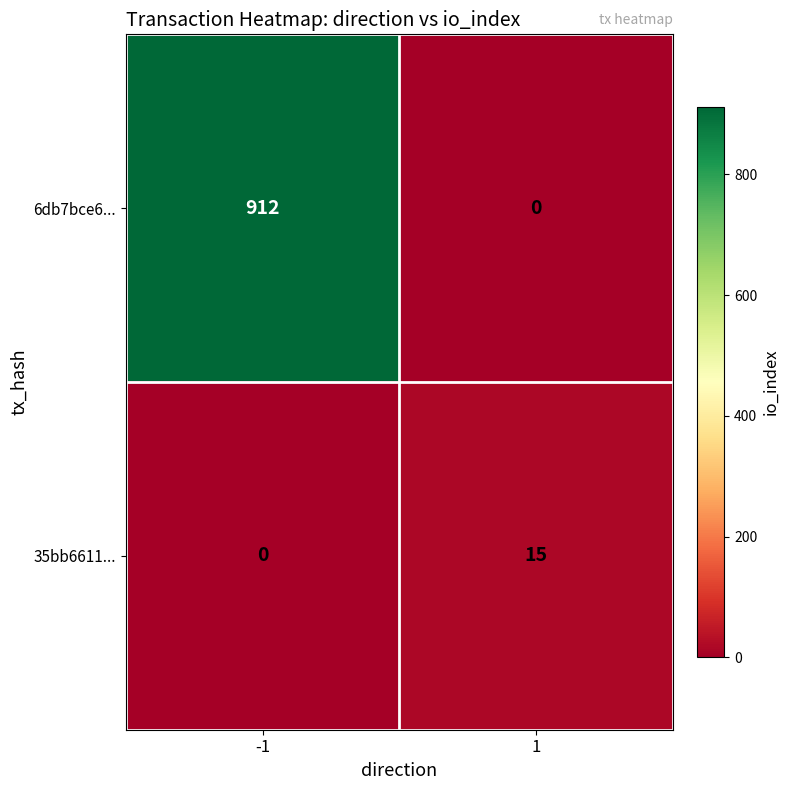

What is the total value across all series at -1?

912